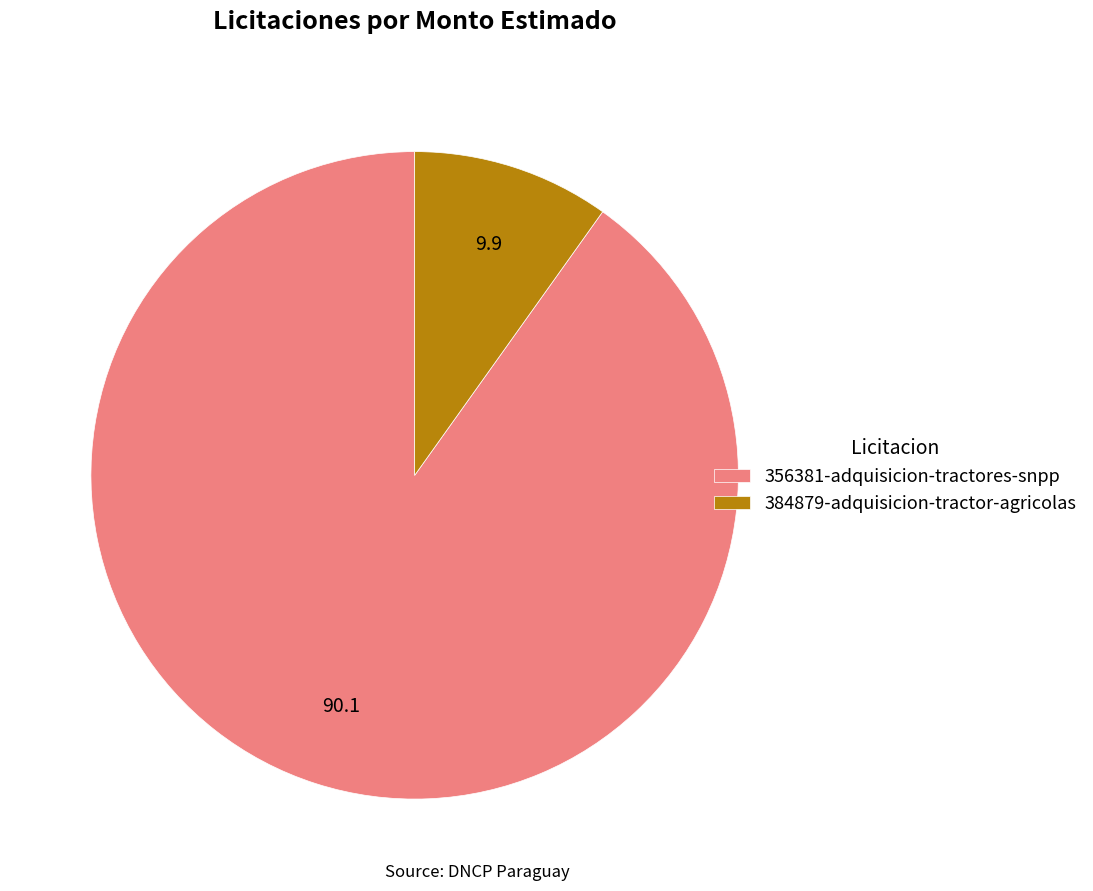

What is the largest slice in the pie chart?

356381-adquisicion-tractores-snpp